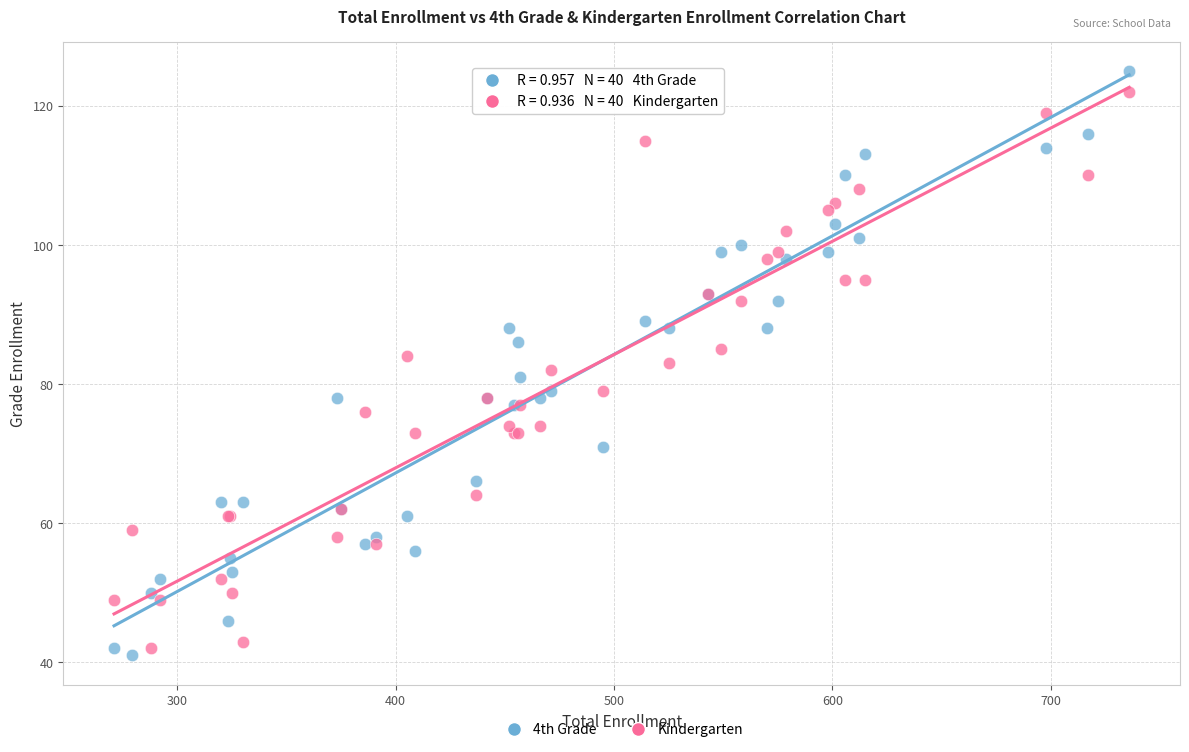

What are all the series names shown in the legend?

4th Grade, Kindergarten